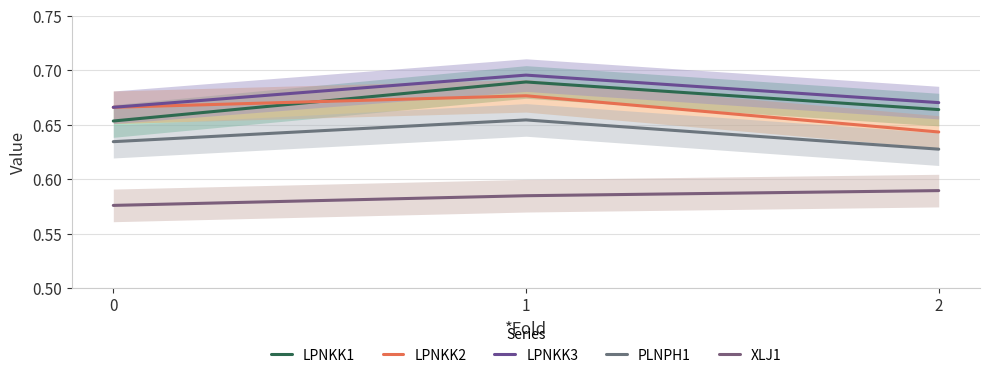

How many lines are shown in the chart?

5